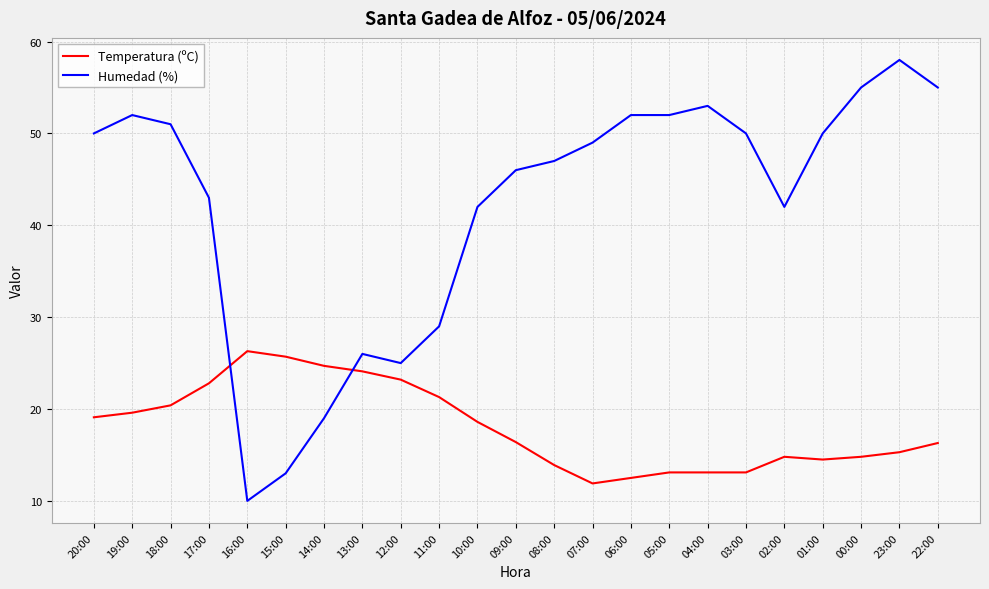

Where does the Humedad (%) series first go above 49?

20:00